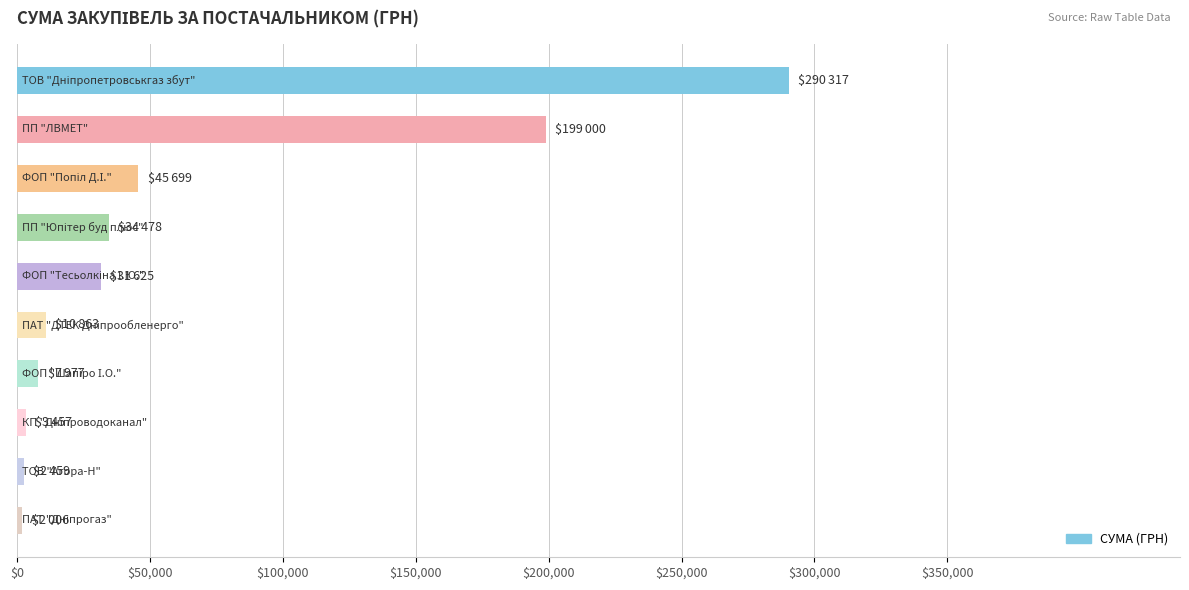

What is the difference between the second highest and second lowest values?

196541.0